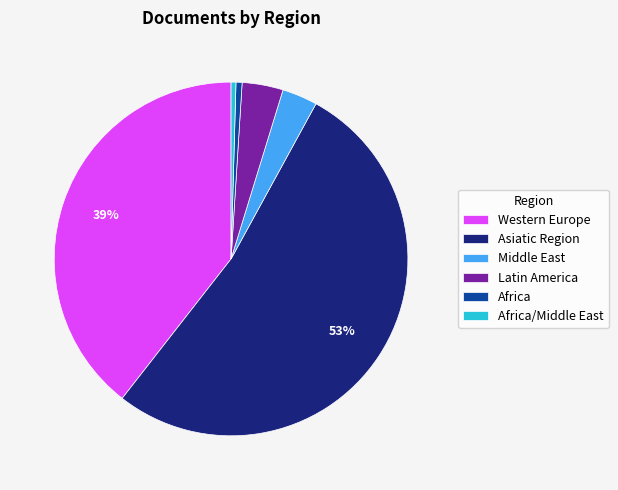

Is there any slice that represents more than half of the pie?

Yes